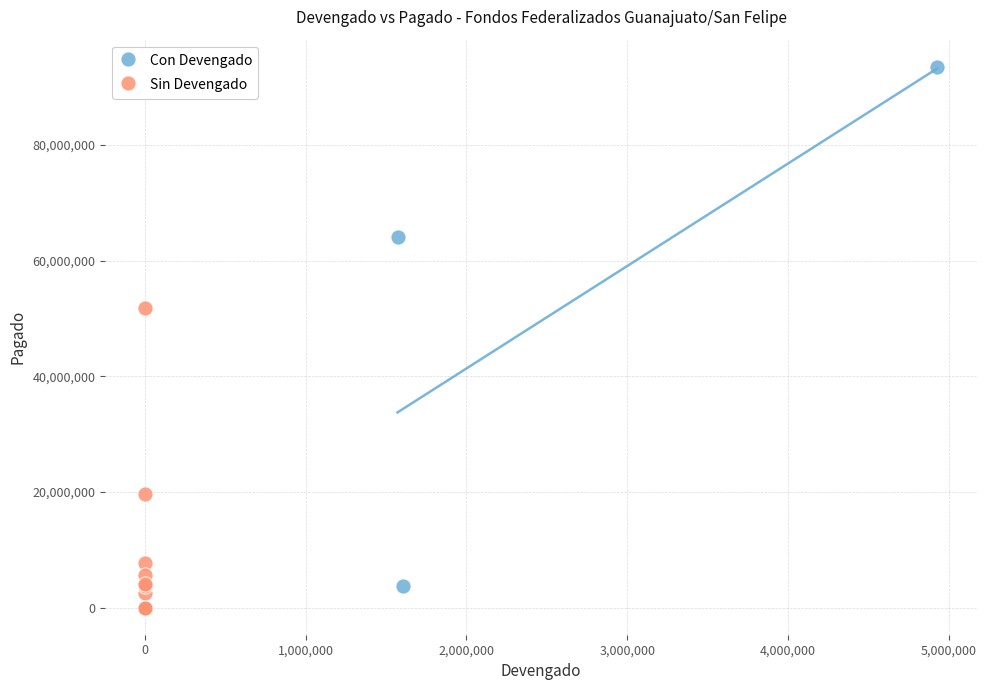

Which series reaches the maximum Y coordinate?

Con Devengado